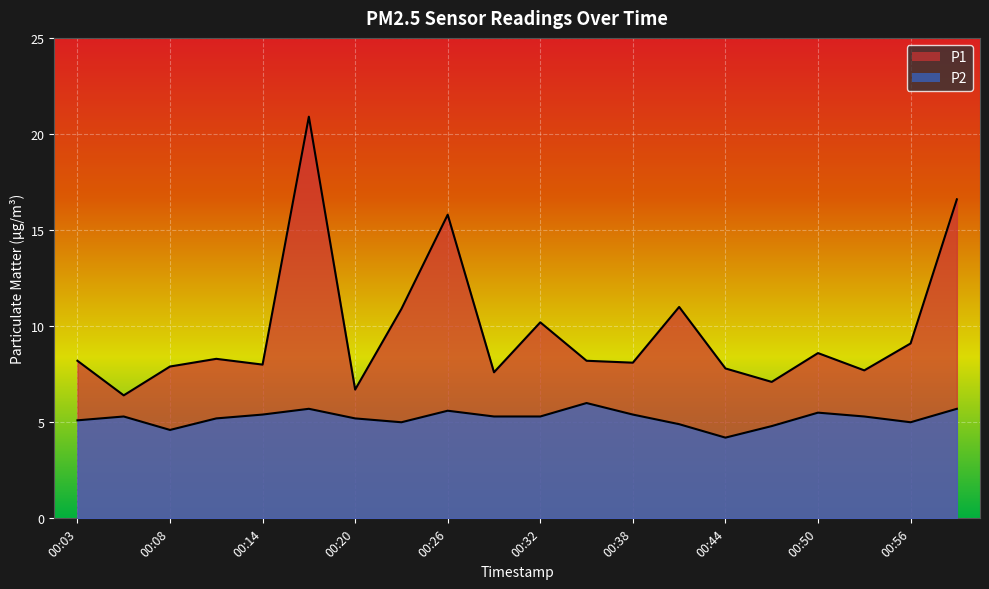

Is the value of P1 at 00:44 greater than the value of P2 at 00:26?

Yes